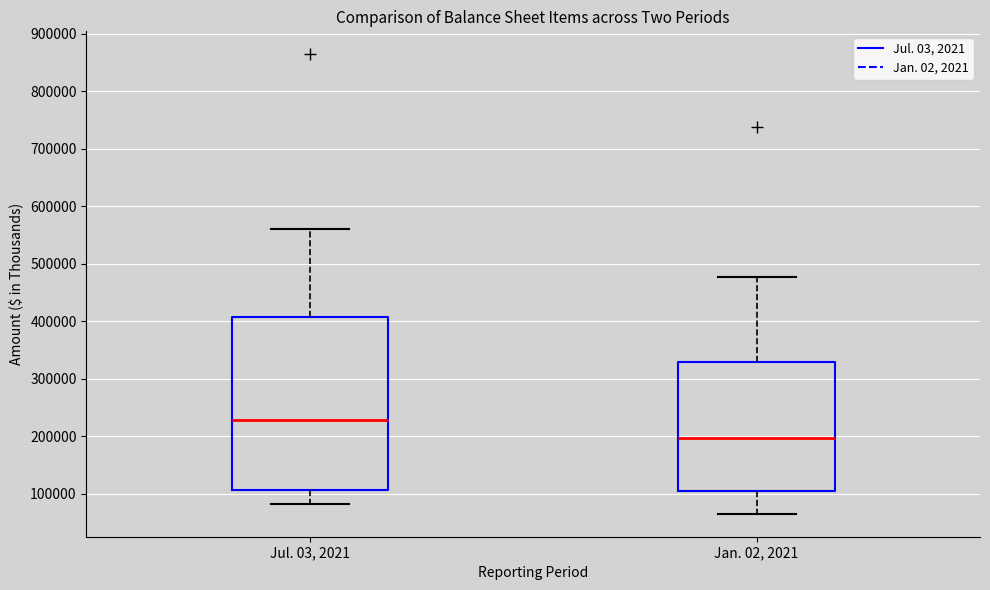

Which box's median line is the highest?

Jul. 03, 2021